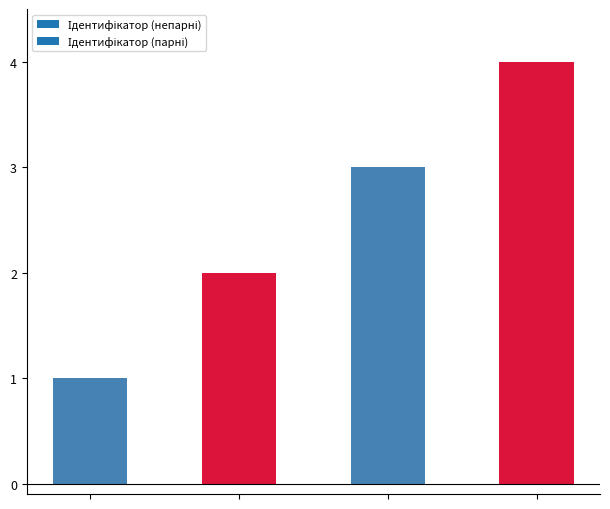

How many values are between 2 and 4?

3